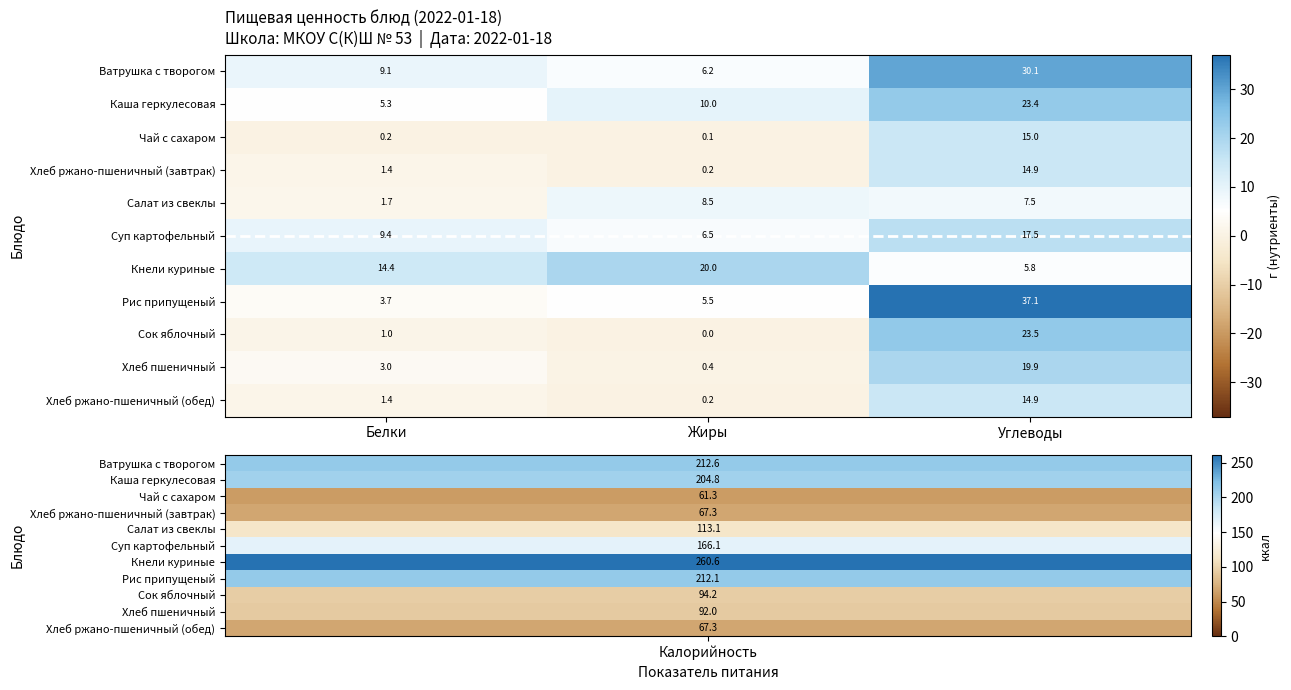

What is the sum of the Сок яблочный values at Белки and Жиры?

1.0